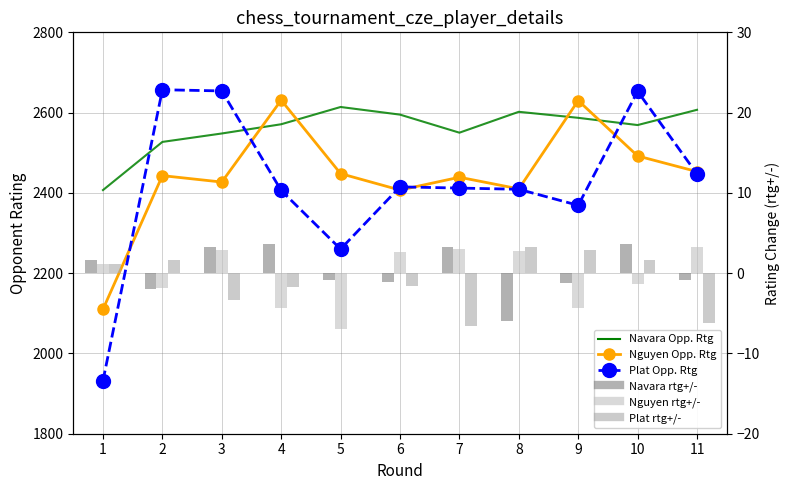

Which has a higher value, 3 or 7?

7